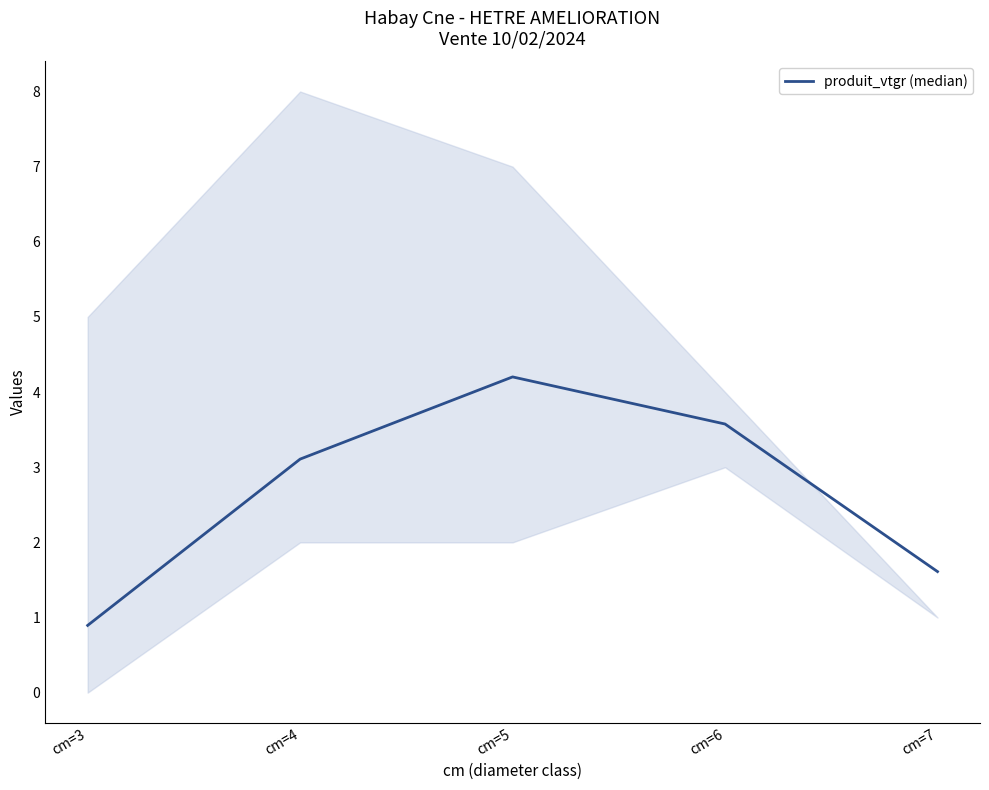

True or false: there are more than 0 points higher than both neighbors.

True